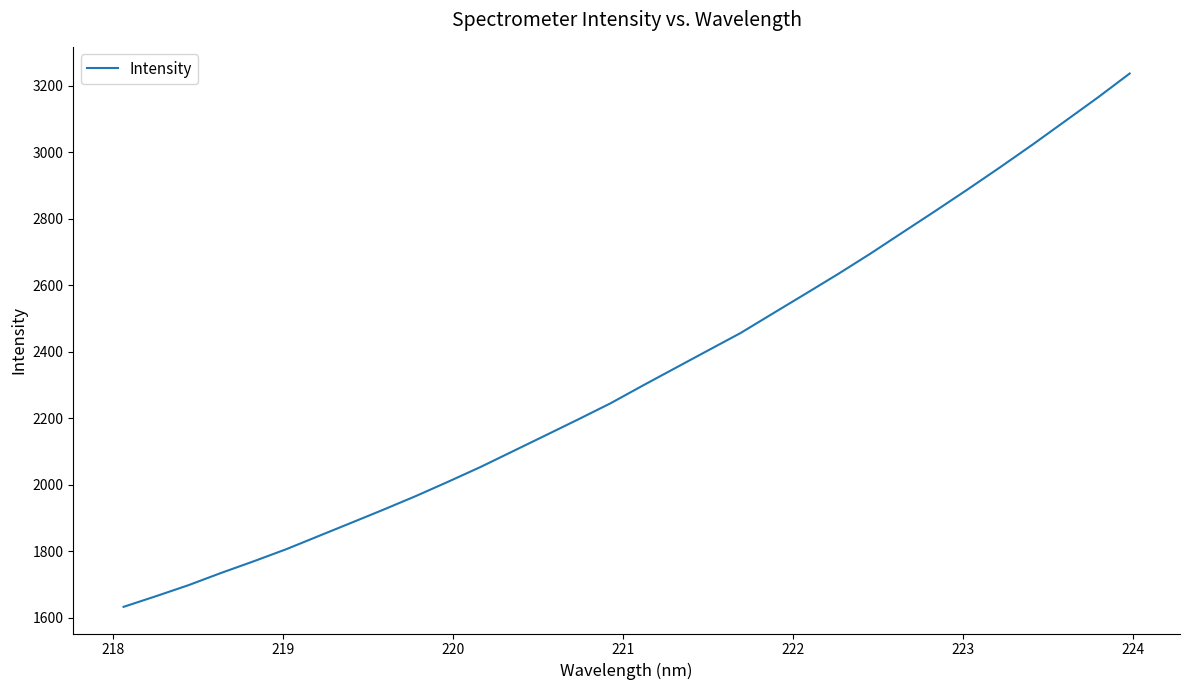

What is the difference between the maximum and minimum values?

1604.2